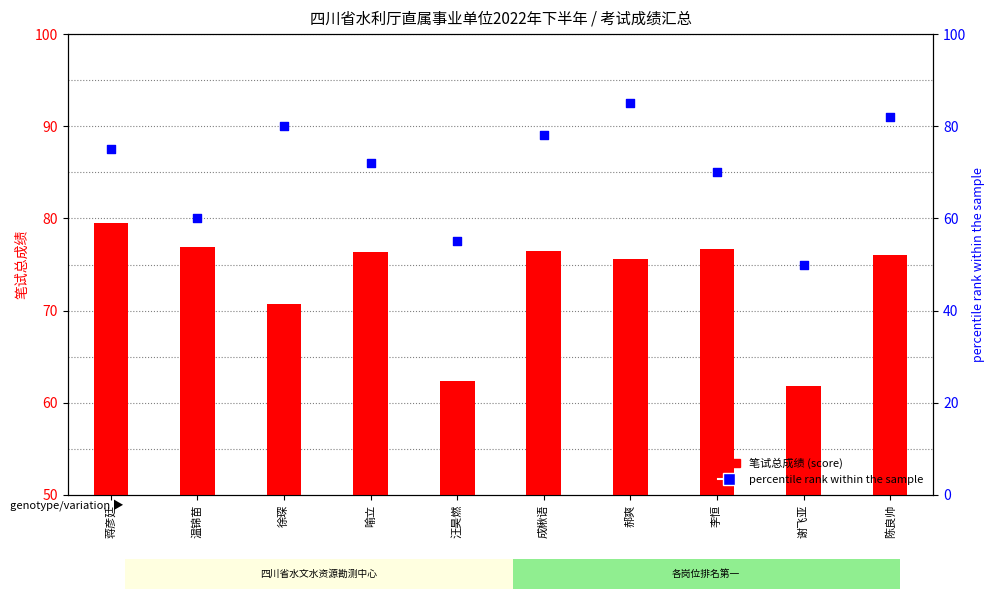

Which series has the largest total across all categories?

笔试总成绩